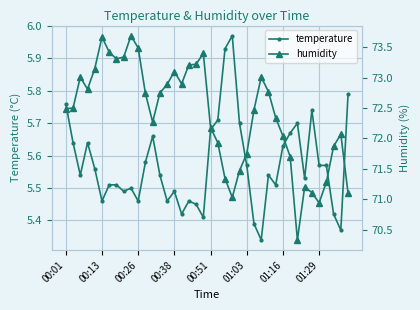

True or false: temperature and humidity cross at least once.

False